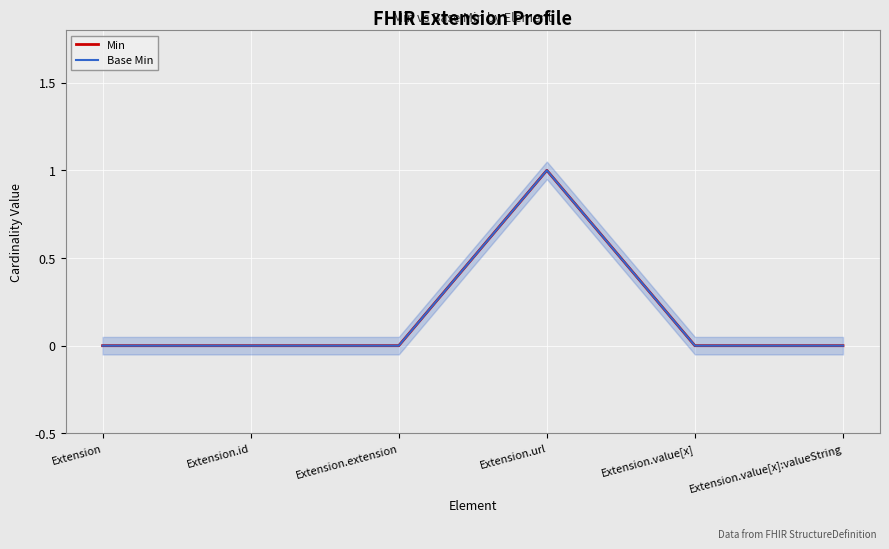

Which series has the largest range (max minus min)?

Min